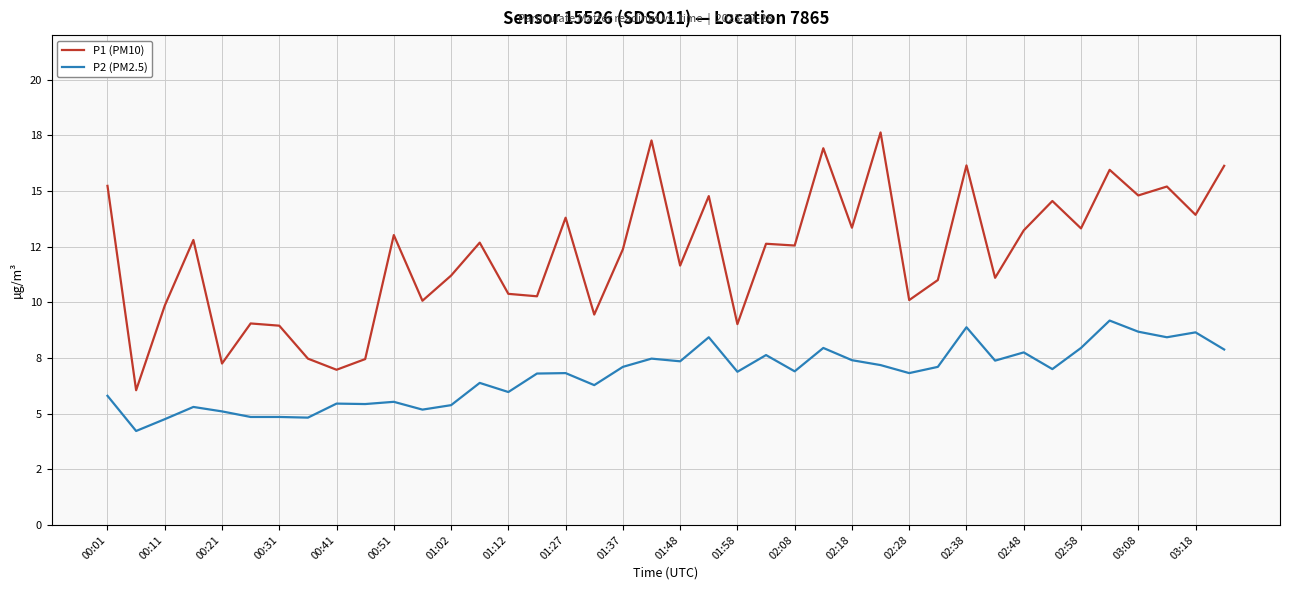

What is the highest value of the P2 (PM2.5) series?

9.2